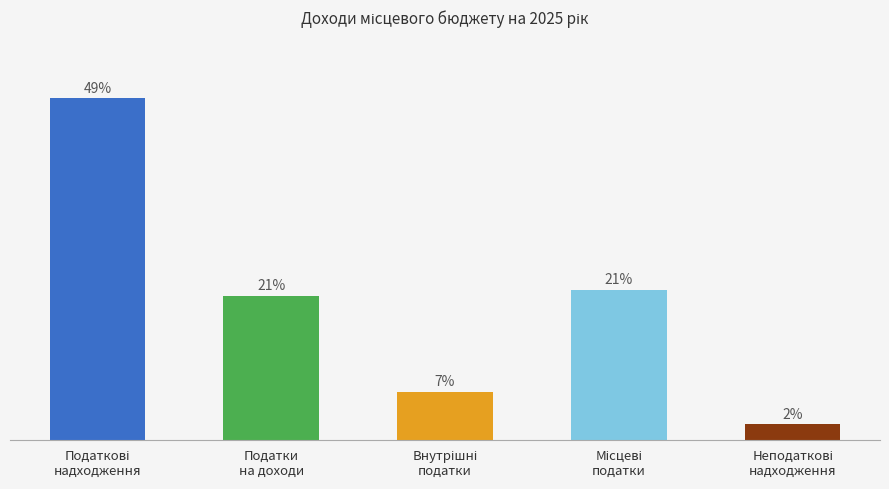

Reading right to left, what are all the values shown in this chart?

2.2	21.5	6.8	20.6	48.9